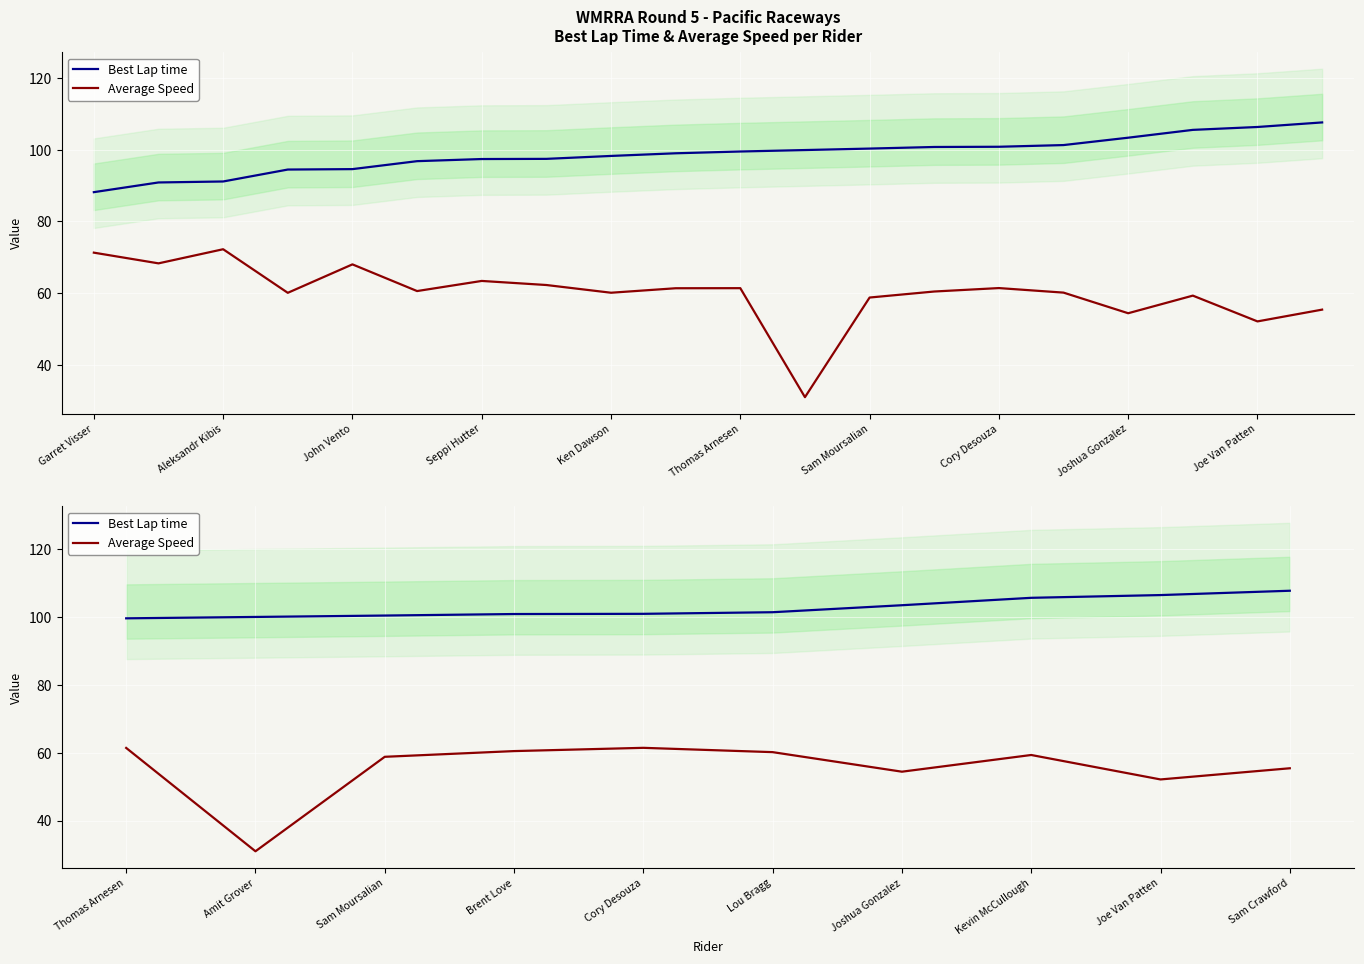

Rank the categories by Best Lap time value from lowest to highest.

Thomas Arnesen, Amit Grover, Sam Moursalian, Brent Love, Cory Desouza, Lou Bragg, Joshua Gonzalez, Kevin McCullough, Joe Van Patten, Sam Crawford